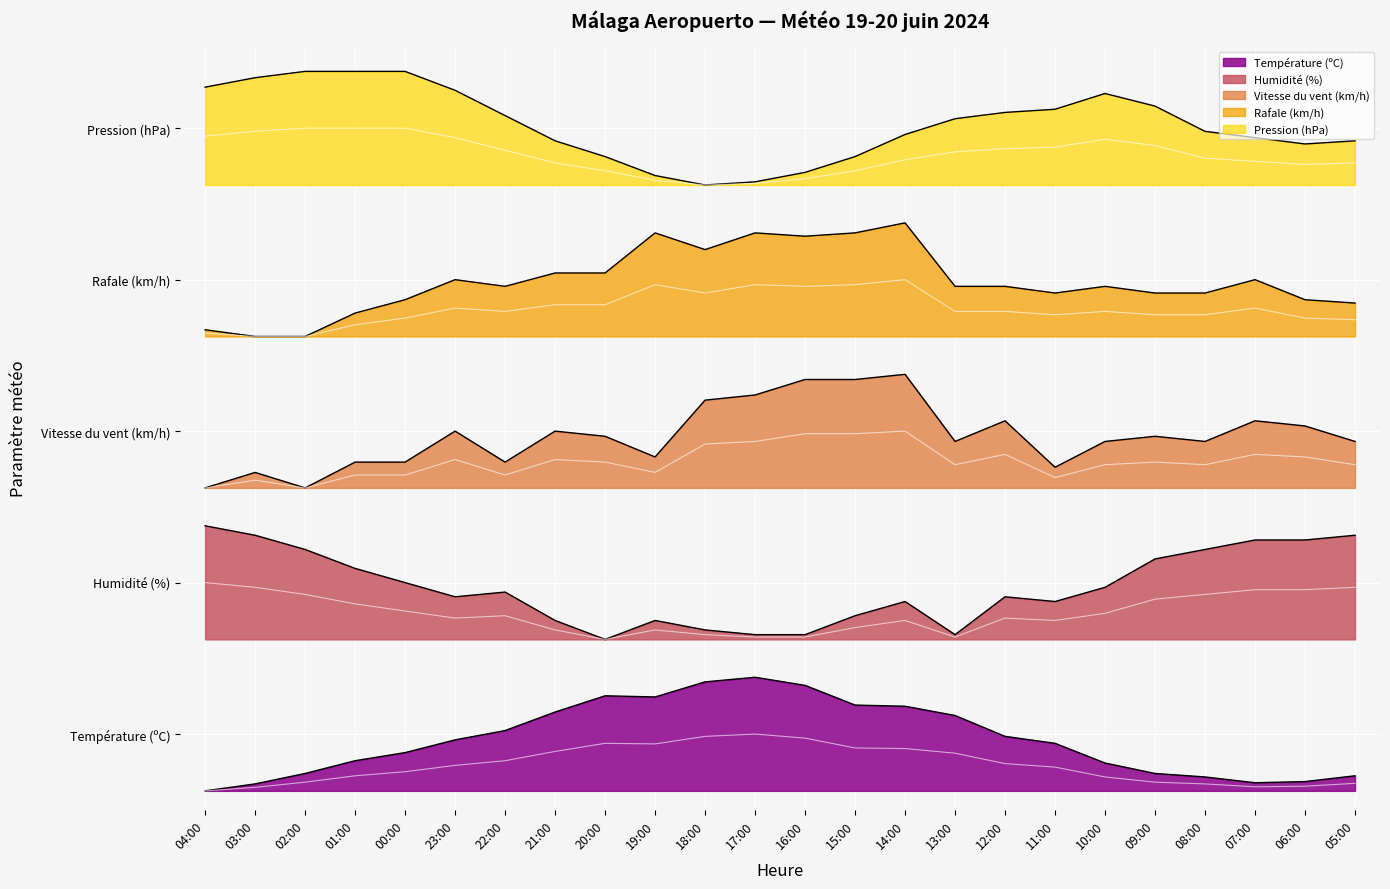

Reading left to right, what are all the values shown in this chart?

Température (ºC): 04:00=0.0	03:00=0.1	02:00=0.1	01:00=0.2	00:00=0.3	23:00=0.4	22:00=0.5	21:00=0.6	20:00=0.8	19:00=0.7	18:00=0.9	17:00=0.9	16:00=0.8	15:00=0.7	14:00=0.7	13:00=0.6	12:00=0.4	11:00=0.4	10:00=0.2	09:00=0.1	08:00=0.1	07:00=0.1	06:00=0.1	05:00=0.1
Pression (hPa): 04:00=5.6	03:00=5.7	02:00=5.7	01:00=5.7	00:00=5.7	23:00=5.5	22:00=5.4	21:00=5.2	20:00=5.0	19:00=4.9	18:00=4.8	17:00=4.8	16:00=4.9	15:00=5.0	14:00=5.2	13:00=5.3	12:00=5.4	11:00=5.4	10:00=5.5	09:00=5.4	08:00=5.2	07:00=5.2	06:00=5.1	05:00=5.2
Humidité (%): 04:00=2.1	03:00=2.0	02:00=1.9	01:00=1.8	00:00=1.6	23:00=1.5	22:00=1.6	21:00=1.3	20:00=1.2	19:00=1.3	18:00=1.3	17:00=1.2	16:00=1.2	15:00=1.4	14:00=1.5	13:00=1.2	12:00=1.5	11:00=1.5	10:00=1.6	09:00=1.8	08:00=1.9	07:00=2.0	06:00=2.0	05:00=2.0
Vitesse du vent (km/h): 04:00=2.4	03:00=2.5	02:00=2.4	01:00=2.6	00:00=2.6	23:00=2.9	22:00=2.6	21:00=2.9	20:00=2.8	19:00=2.6	18:00=3.1	17:00=3.1	16:00=3.3	15:00=3.3	14:00=3.3	13:00=2.8	12:00=2.9	11:00=2.6	10:00=2.8	09:00=2.8	08:00=2.8	07:00=2.9	06:00=2.9	05:00=2.8
Rafale (km/h): 04:00=3.6	03:00=3.6	02:00=3.6	01:00=3.7	00:00=3.7	23:00=3.8	22:00=3.8	21:00=3.9	20:00=3.9	19:00=4.0	18:00=3.9	17:00=4.0	16:00=4.0	15:00=4.0	14:00=4.0	13:00=3.8	12:00=3.8	11:00=3.8	10:00=3.8	09:00=3.8	08:00=3.8	07:00=3.8	06:00=3.7	05:00=3.7